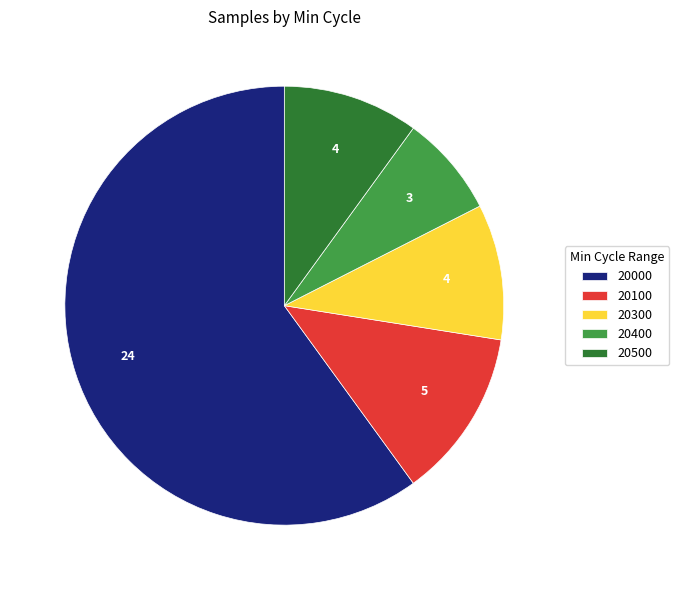

Which category has the smallest portion of the pie?

20400